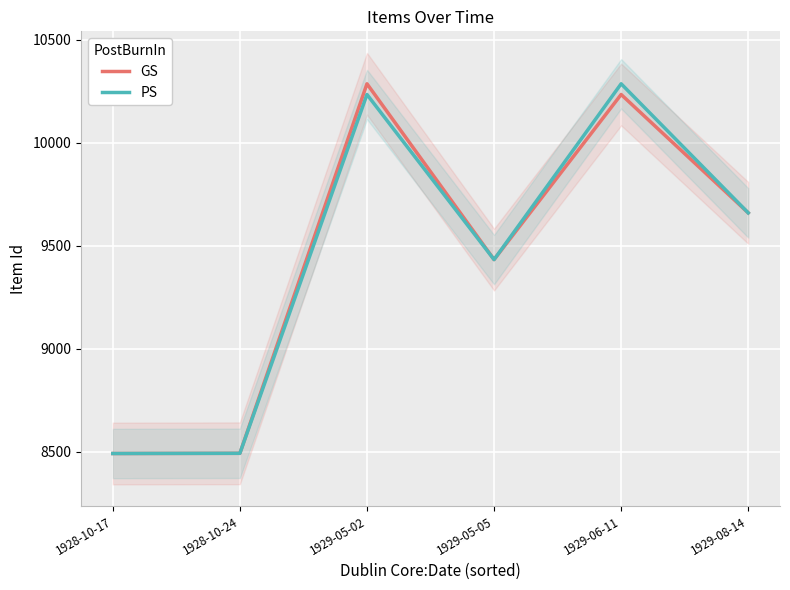

Reading left to right, transcribe all the data shown in this chart.

GS: 1928-10-17=8491	1928-10-24=8492	1929-05-02=10287	1929-05-05=9433	1929-06-11=10235	1929-08-14=9660
PS: 1928-10-17=8491	1928-10-24=8492	1929-05-02=10235	1929-05-05=9433	1929-06-11=10287	1929-08-14=9660